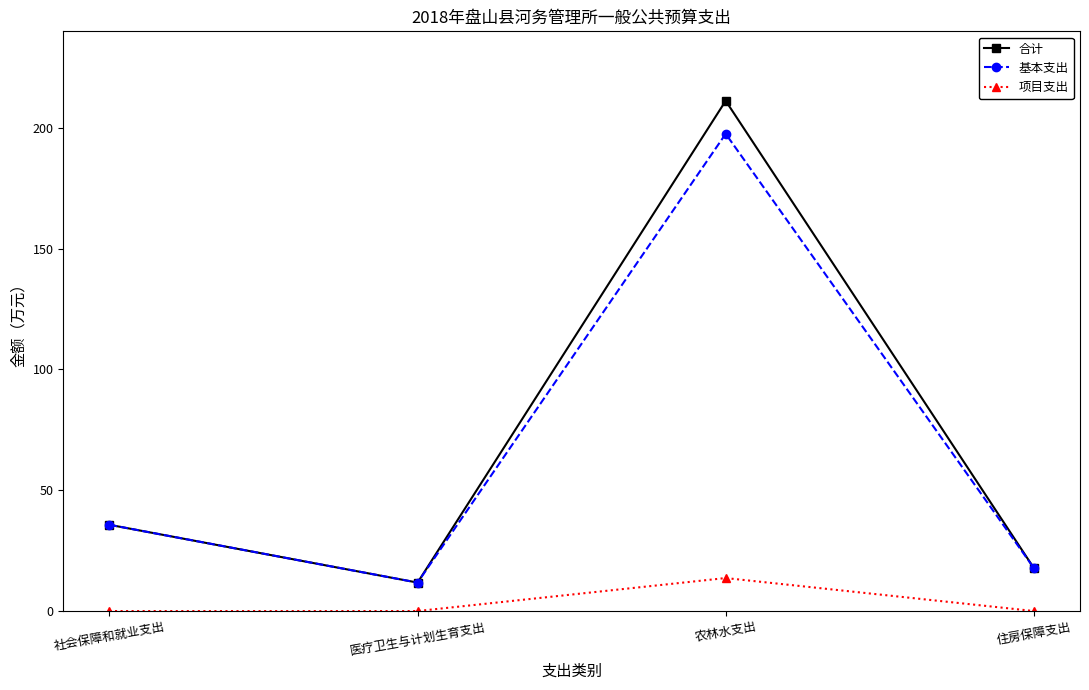

How many lines are shown in the chart?

3